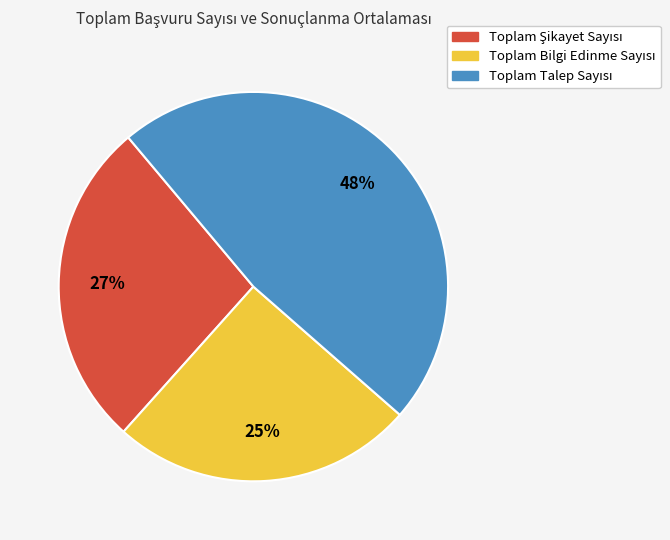

To the nearest percent, what is the average slice percentage?

33%